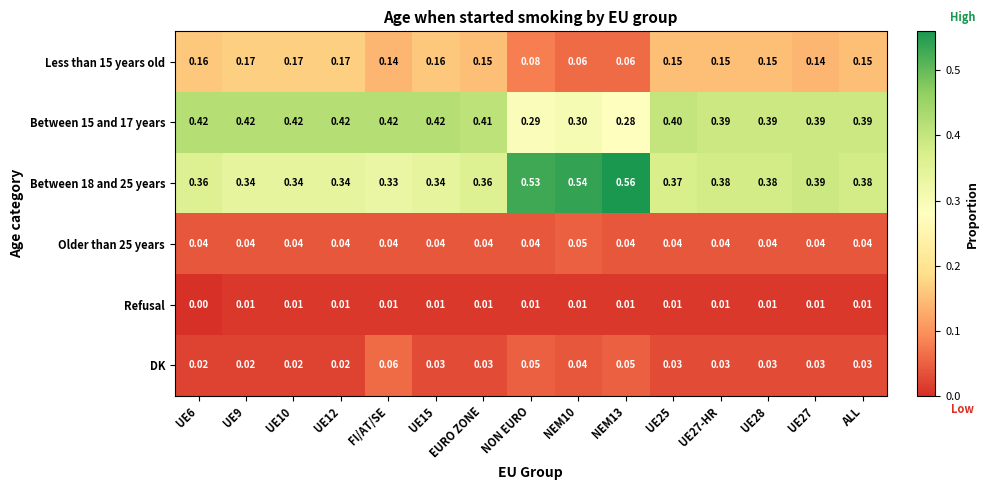

What is the difference between the highest and lowest values at UE10?

0.4